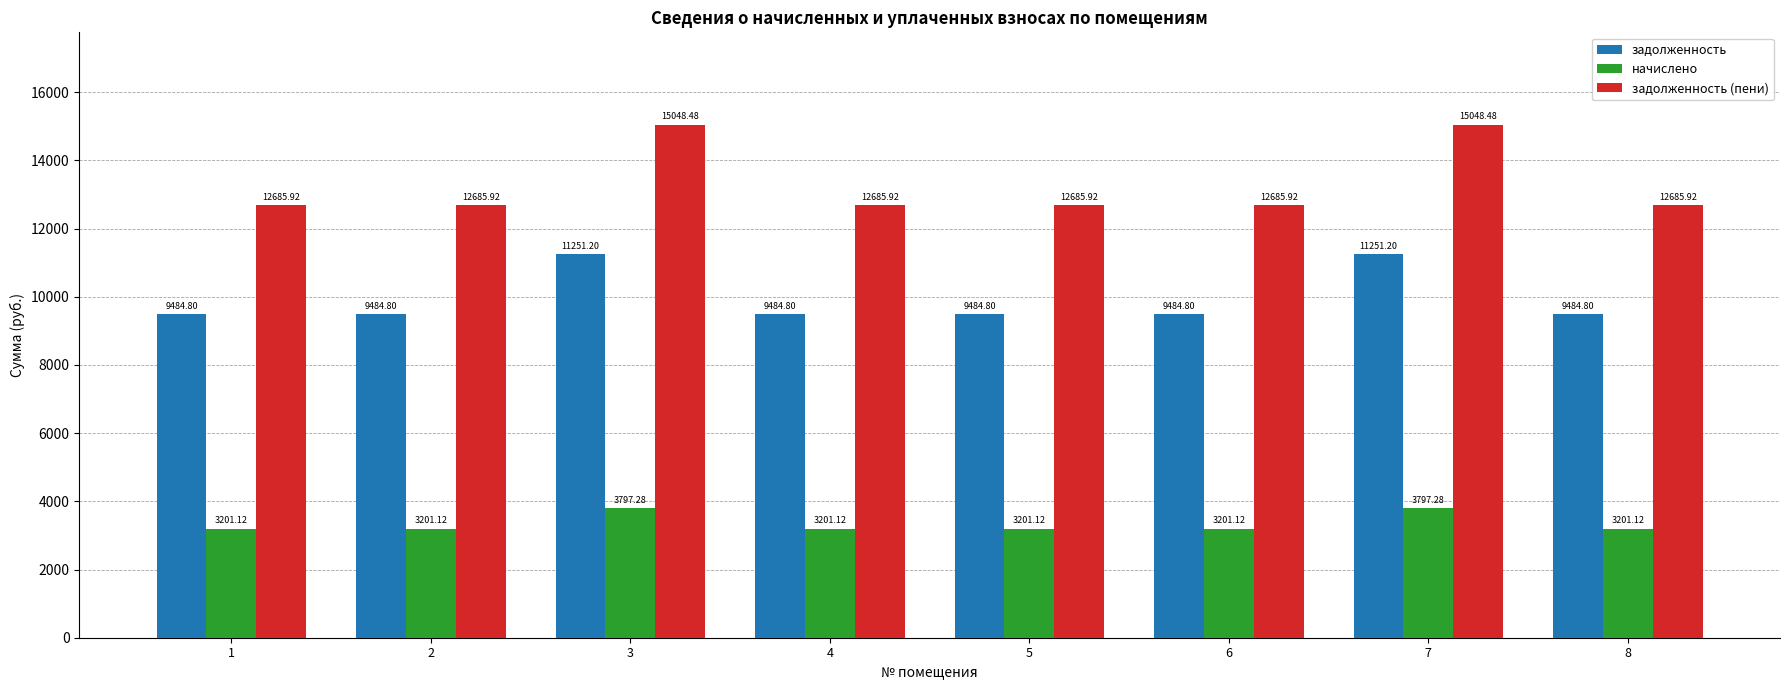

What is the minimum value for задолженность?

9484.8